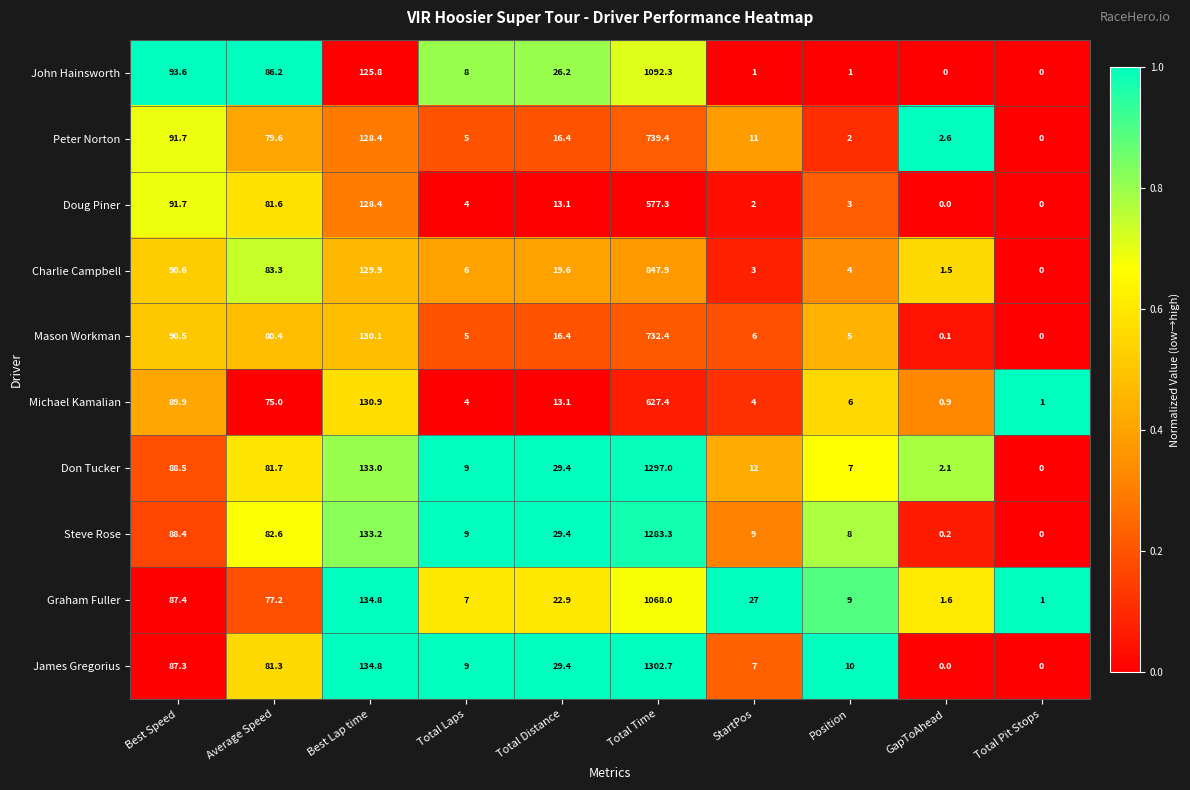

Is it true that Steve Rose equals 3.8 at StartPos?

False